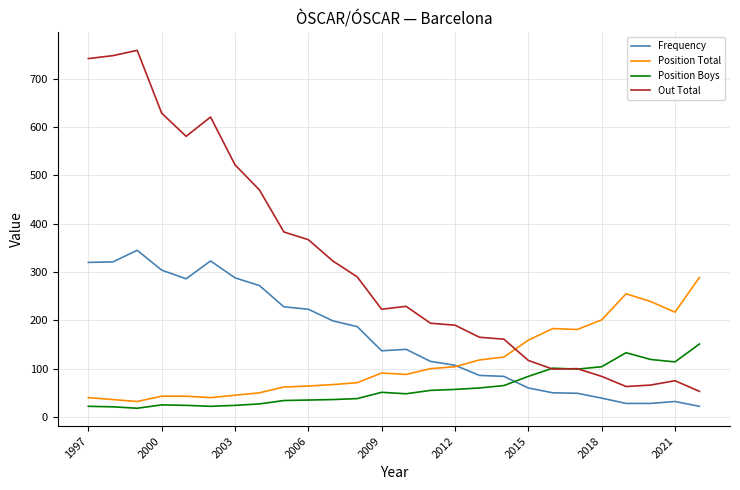

True or false: Position Boys and Out Total intersect in this chart.

True